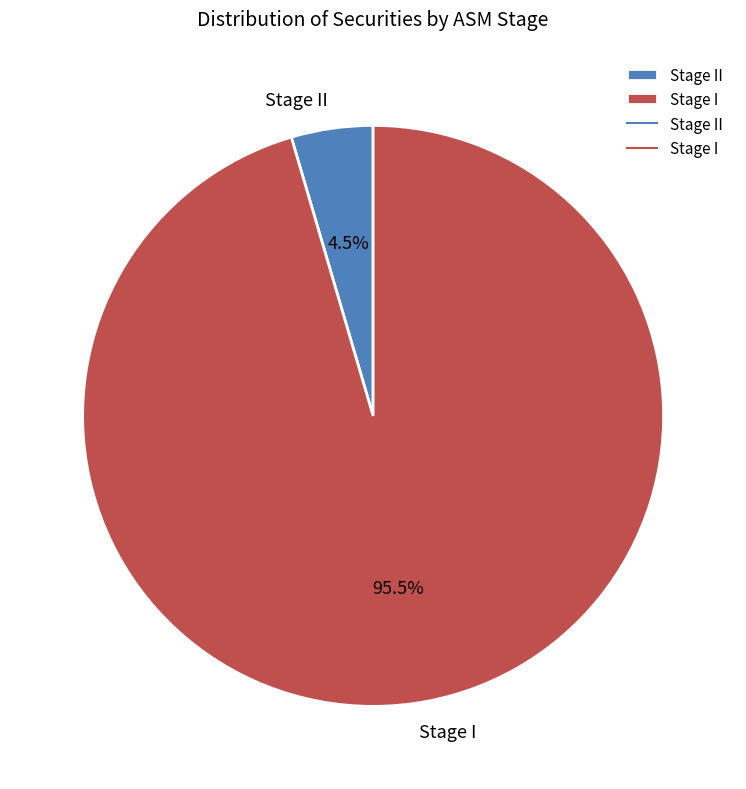

What portion of the pie excludes Stage II?

95.5%